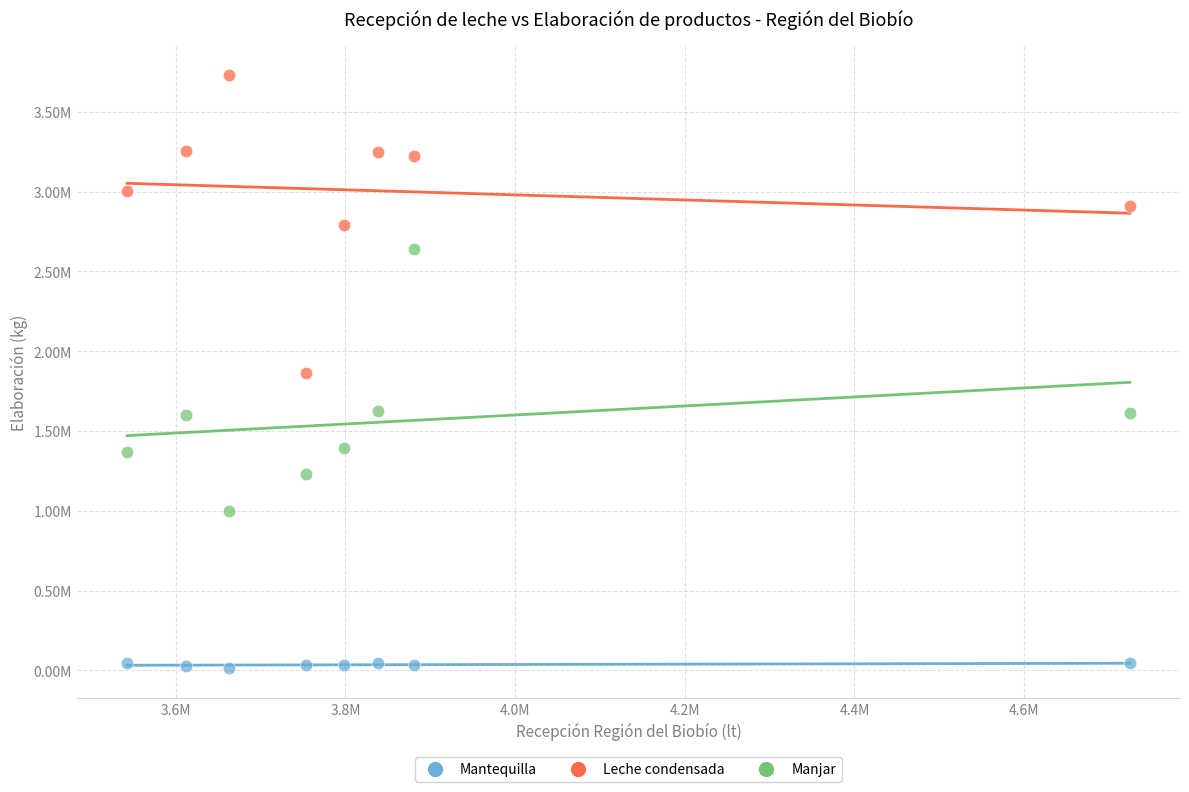

Which series has the widest spread of Y values?

Leche condensada